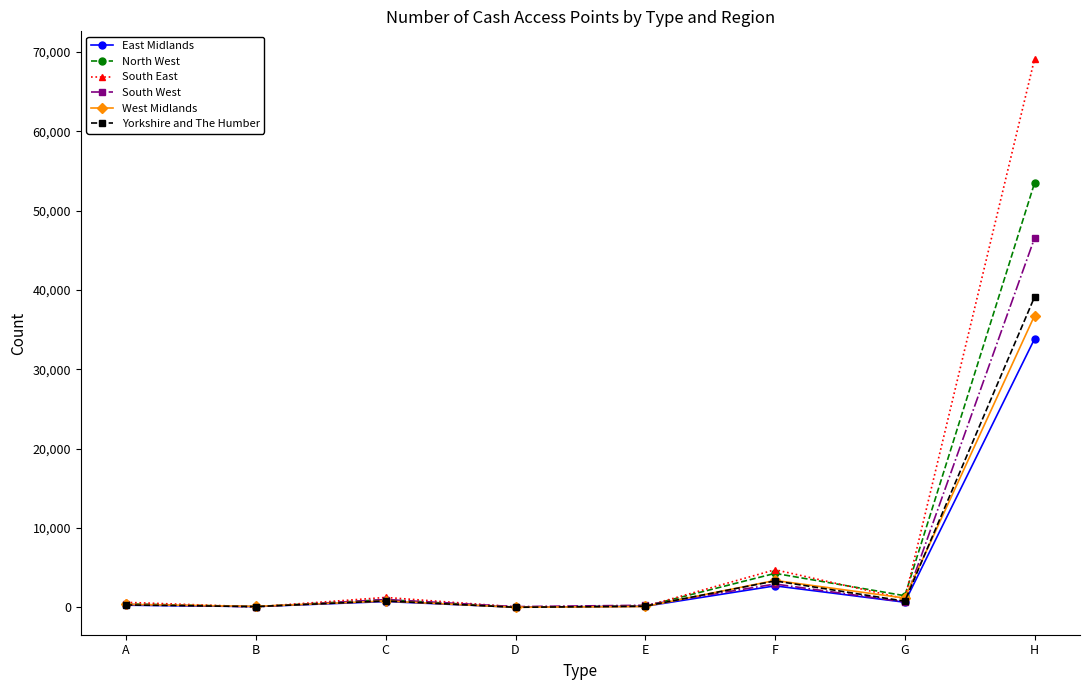

What is the difference between the highest and lowest values at G?

817